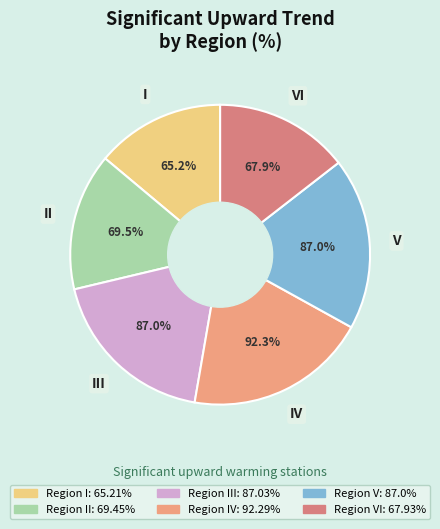

Approximately how many times larger is the value at V compared to II?

1.3